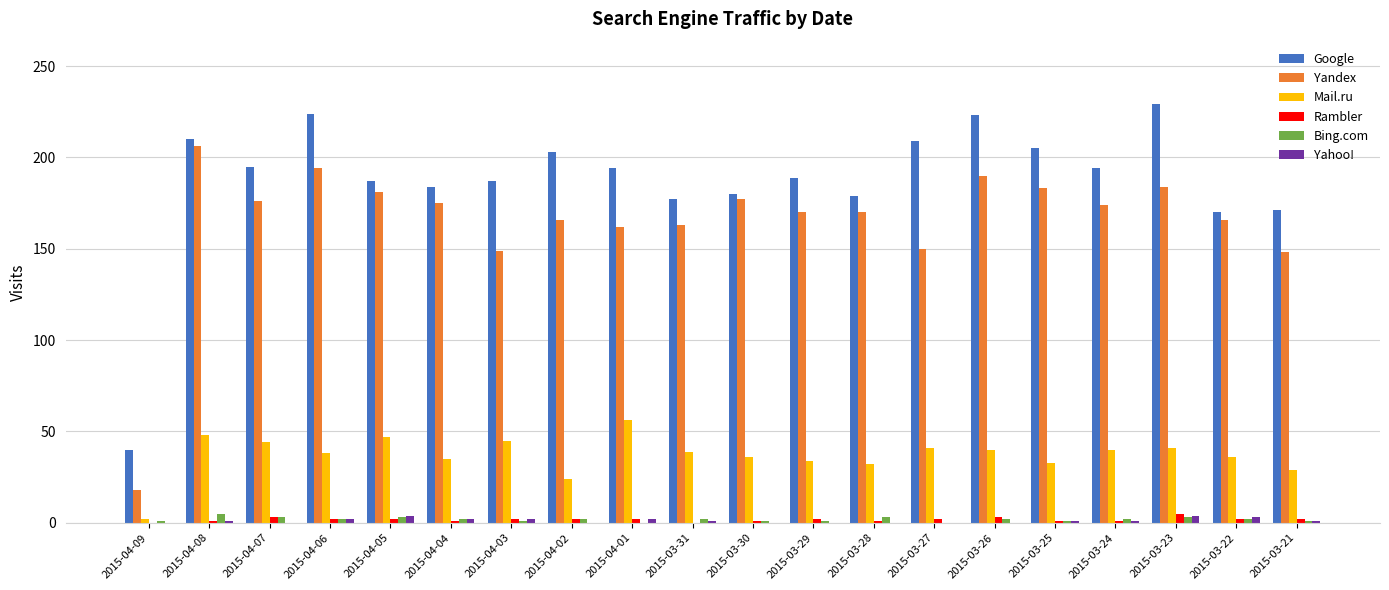

What is the highest value of the Google series?

229